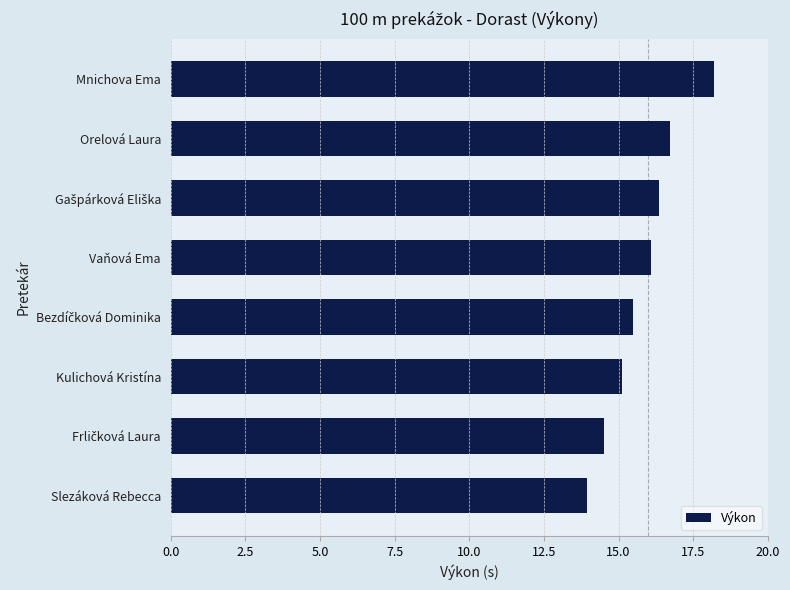

What is the difference between the values at Slezáková Rebecca and Vaňová Ema?

2.2